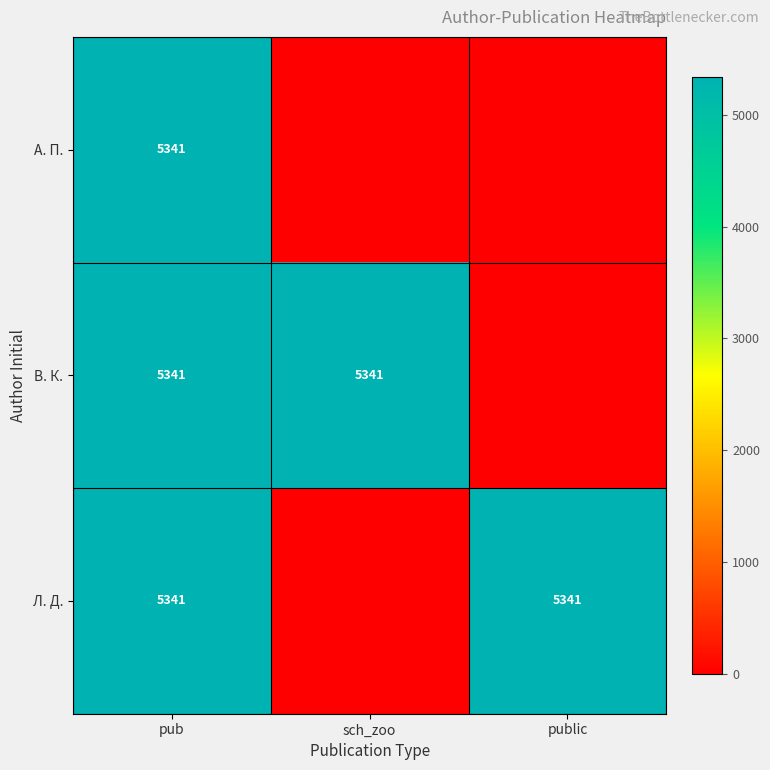

The value of А. П. at sch_zoo is -3476. True or false?

False